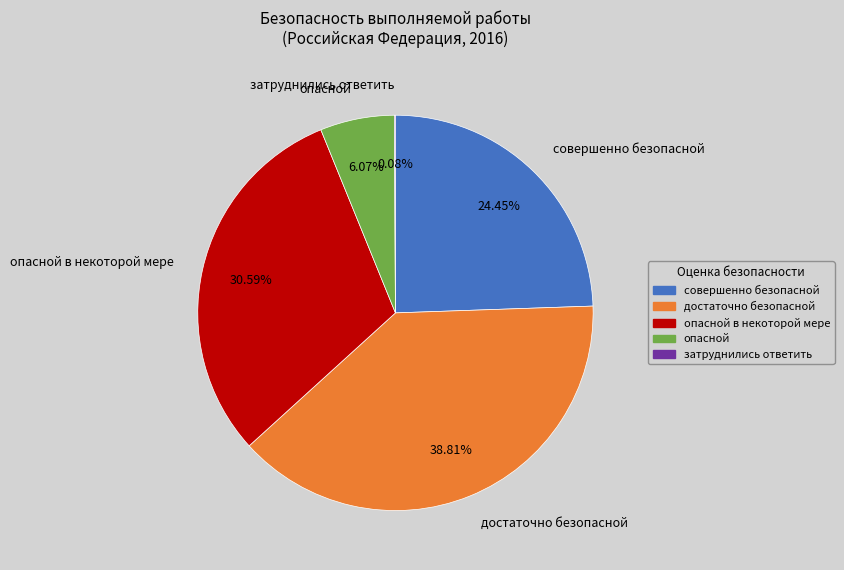

To the nearest percent, what is the average slice percentage?

20%